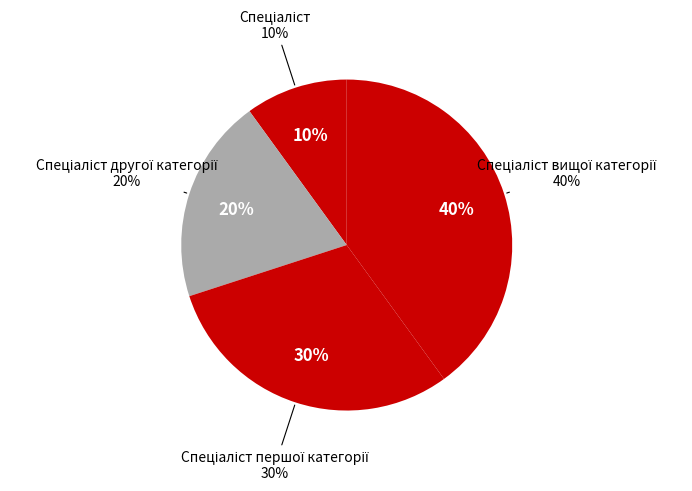

What is the smallest slice in the pie chart?

Спеціаліст